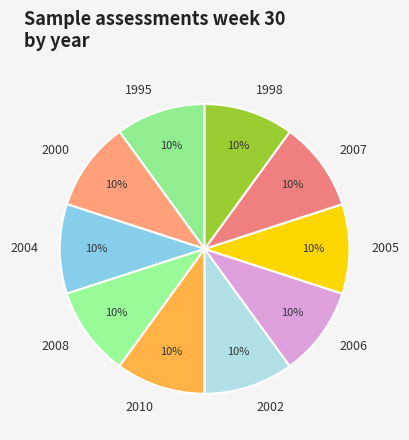

How many slices are in this pie chart?

10